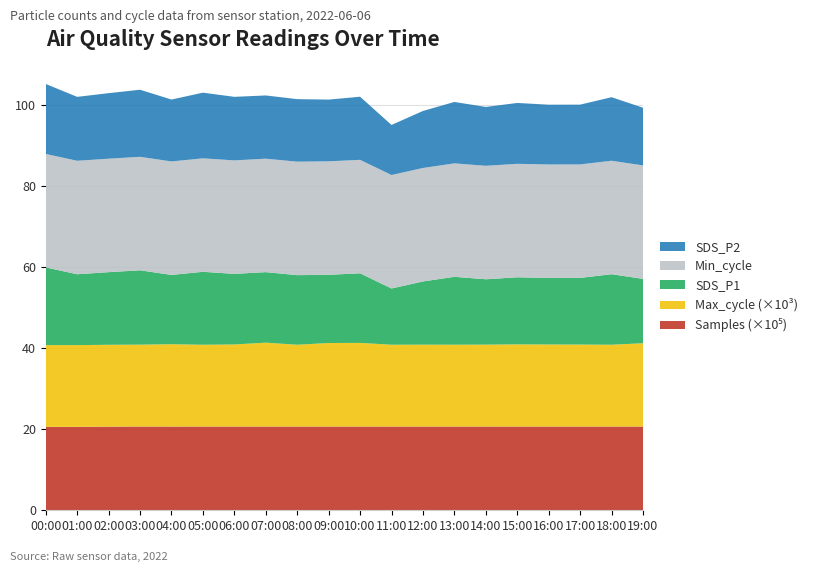

Reading right to left, transcribe all the data shown in this chart.

SDS_P1: 19:00=15.9	18:00=17.4	17:00=16.4	16:00=16.4	15:00=16.6	14:00=16.1	13:00=16.8	12:00=15.6	11:00=13.9	10:00=17.2	09:00=16.8	08:00=17.2	07:00=17.4	06:00=17.4	05:00=18.0	04:00=17.1	03:00=18.4	02:00=17.9	01:00=17.5	00:00=19.2
SDS_P2: 19:00=14.2	18:00=15.7	17:00=14.8	16:00=14.8	15:00=15.0	14:00=14.5	13:00=15.2	12:00=14.1	11:00=12.3	10:00=15.6	09:00=15.2	08:00=15.4	07:00=15.6	06:00=15.7	05:00=16.2	04:00=15.3	03:00=16.6	02:00=16.2	01:00=15.8	00:00=17.3
Min_cycle: 19:00=28.0	18:00=28.0	17:00=28.0	16:00=28.0	15:00=28.0	14:00=28.0	13:00=28.0	12:00=28.0	11:00=28.0	10:00=28.0	09:00=28.0	08:00=28.0	07:00=28.0	06:00=28.0	05:00=28.0	04:00=28.0	03:00=28.0	02:00=28.0	01:00=28.0	00:00=28.0
Max_cycle: 19:00=20553.0	18:00=20180.0	17:00=20224.0	16:00=20240.0	15:00=20273.0	14:00=20212.0	13:00=20189.0	12:00=20197.0	11:00=20181.0	10:00=20640.0	09:00=20614.0	08:00=20182.0	07:00=20694.0	06:00=20256.0	05:00=20182.0	04:00=20317.0	03:00=20197.0	02:00=20193.0	01:00=20174.0	00:00=20174.0
Samples: 19:00=2065903.0	18:00=2066108.0	17:00=2066132.0	16:00=2065996.0	15:00=2066025.0	14:00=2065185.0	13:00=2065984.0	12:00=2065934.0	11:00=2066224.0	10:00=2065610.0	09:00=2065645.0	08:00=2065899.0	07:00=2065799.0	06:00=2065311.0	05:00=2065579.0	04:00=2065068.0	03:00=2066385.0	02:00=2063391.0	01:00=2057871.0	00:00=2057593.0